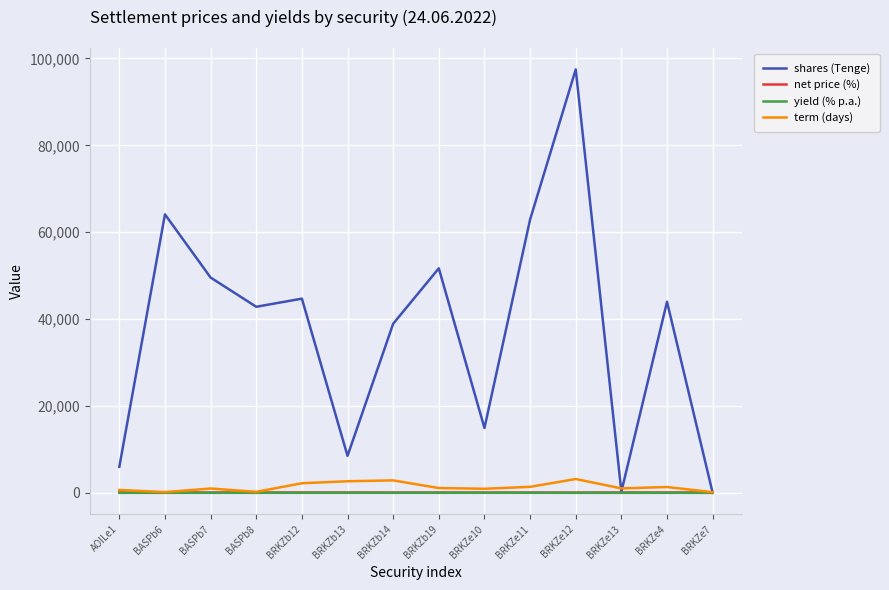

What position from the left is BRKZe11?

10